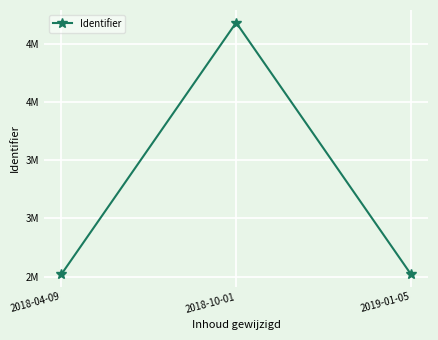

Reading left to right, what are all the values shown in this chart?

2018-04-09=2520650	2018-10-01=4681763	2019-01-05=2520654